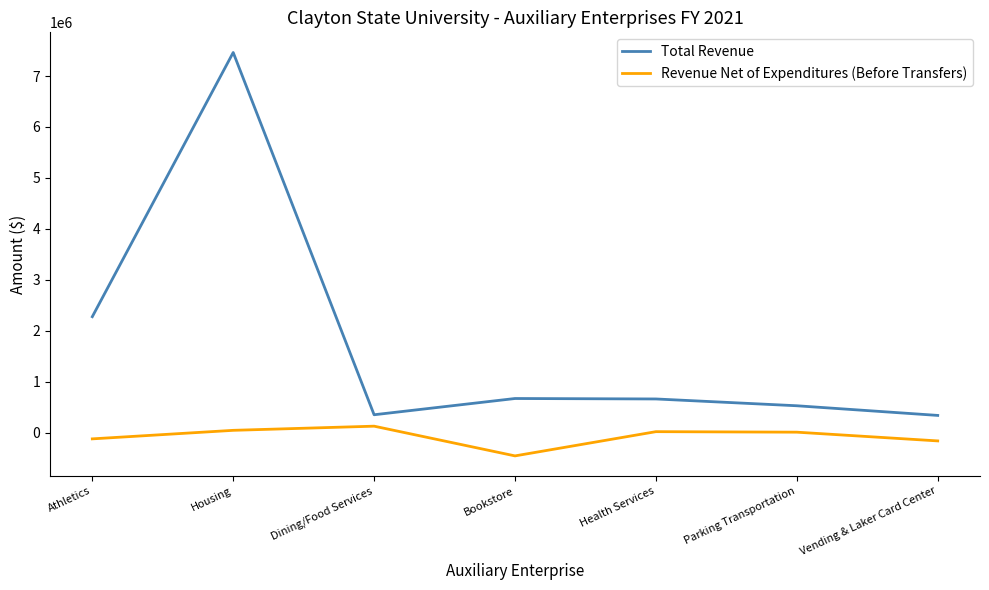

Is it true that Total Revenue equals 352356 at Dining/Food Services?

True